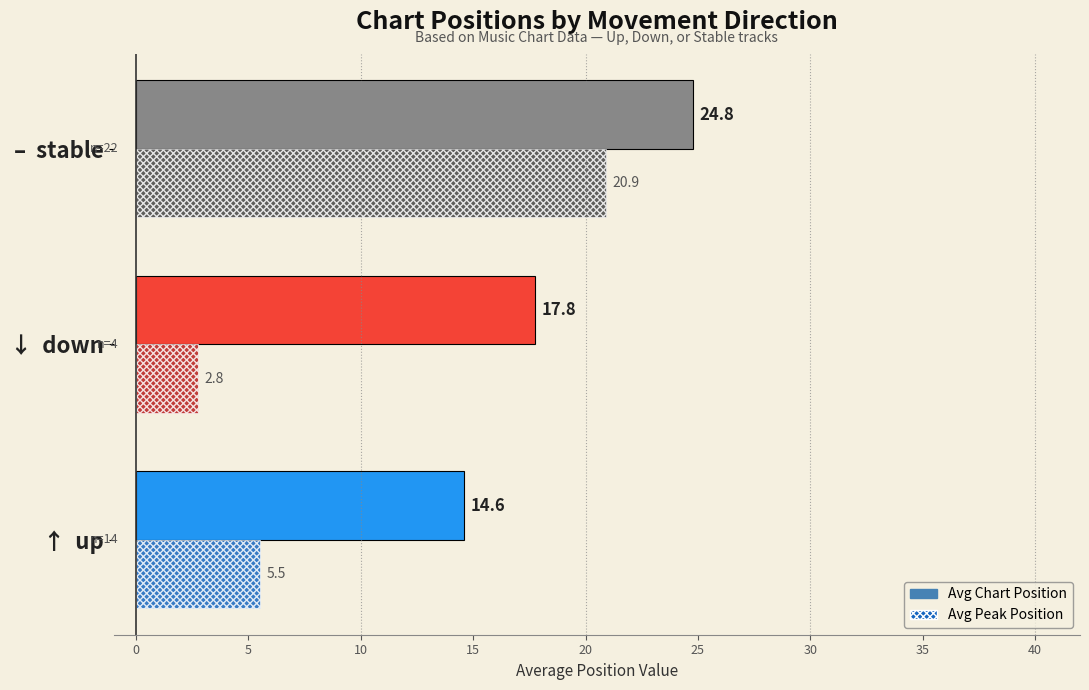

At which label does Avg Peak Position reach its peak?

–  stable